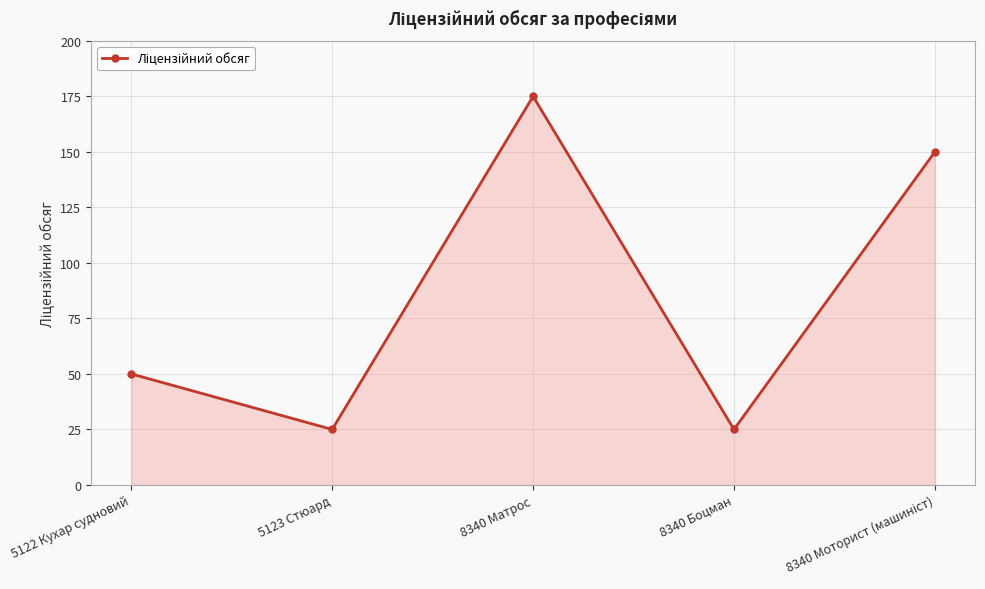

What is the value of the 3rd point from the left?

175